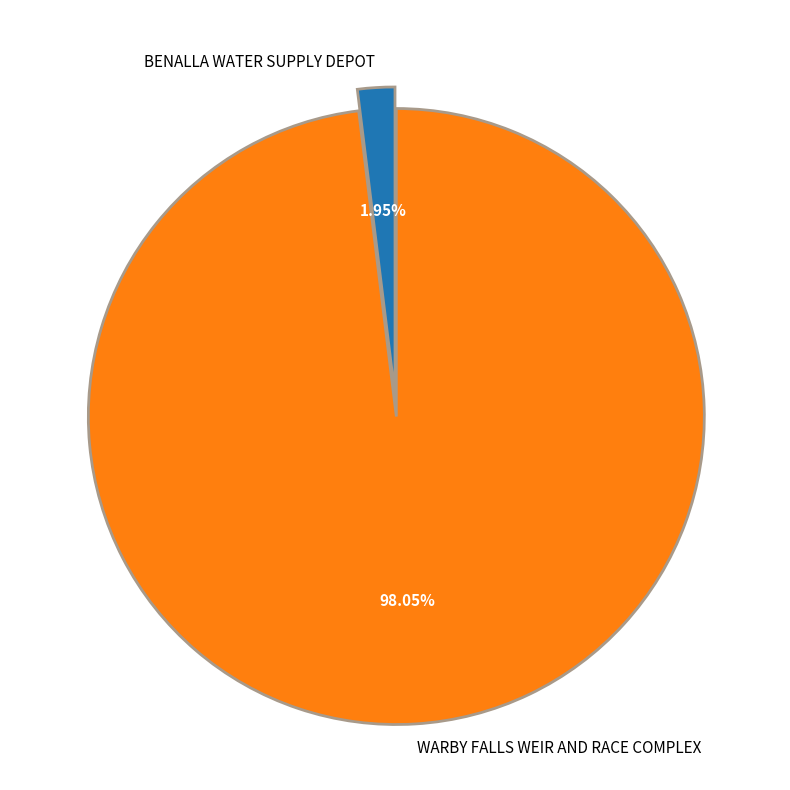

Between WARBY FALLS WEIR AND RACE COMPLEX and BENALLA WATER SUPPLY DEPOT, which is larger?

WARBY FALLS WEIR AND RACE COMPLEX